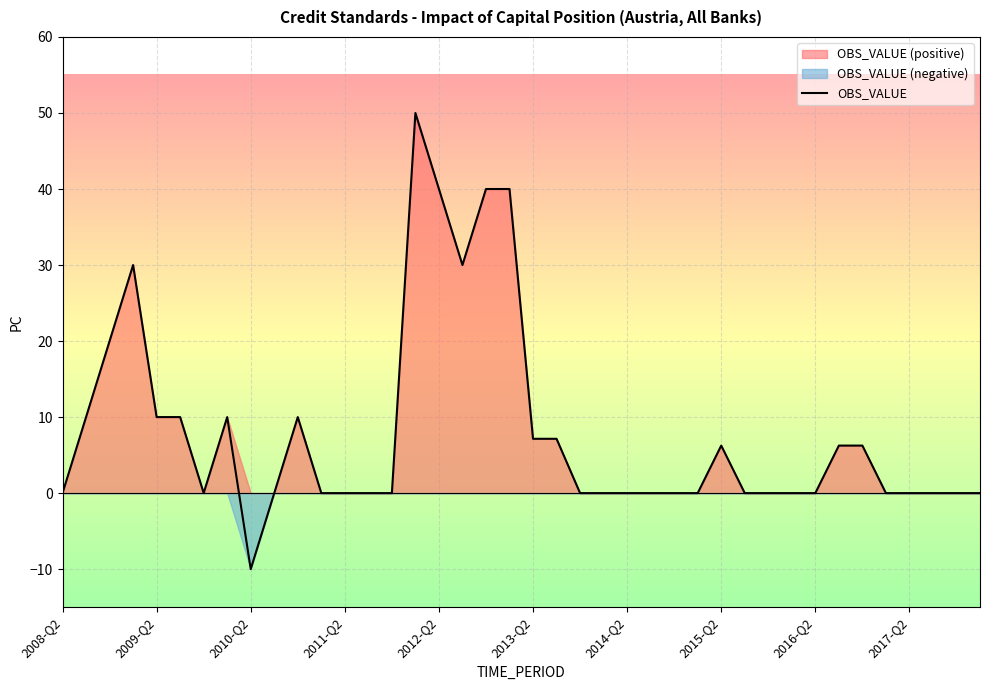

What is the value of the 17th point from the left?

40.0